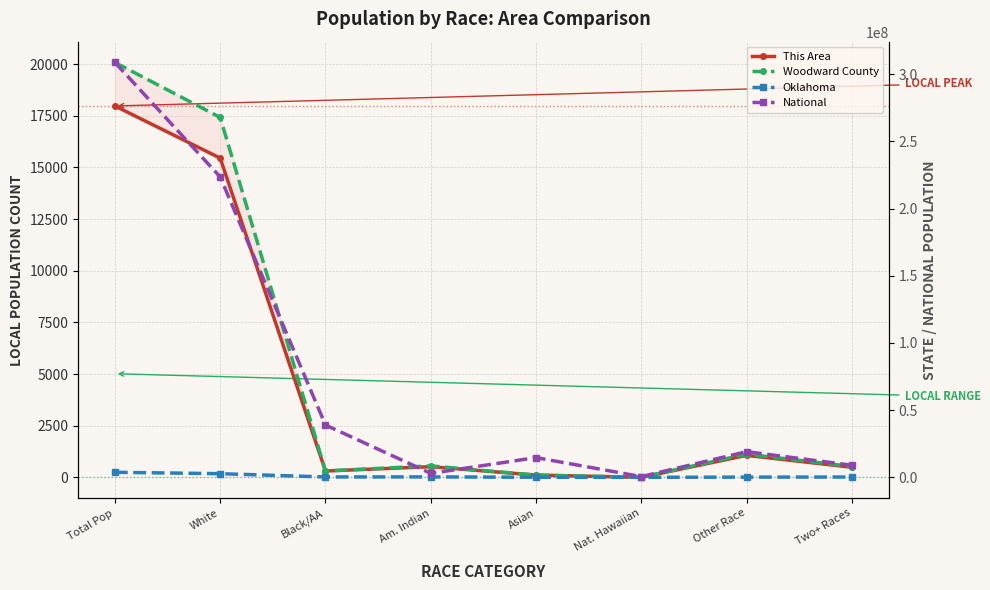

True or false: National and This Area cross at least once.

False